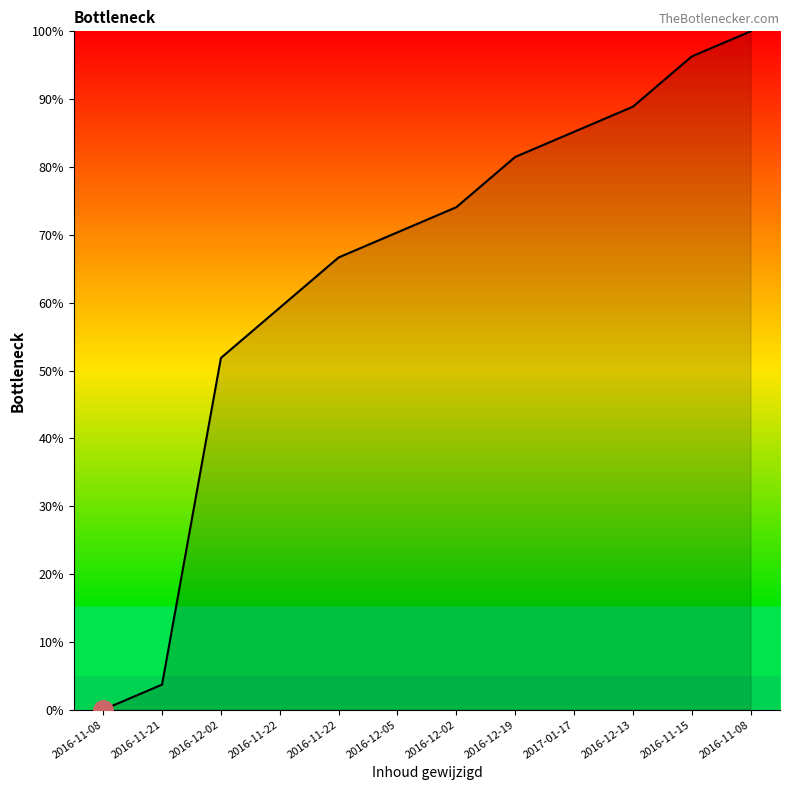

Approximately how many times larger is the value at 2016-12-19 compared to 2016-11-22?

1.2